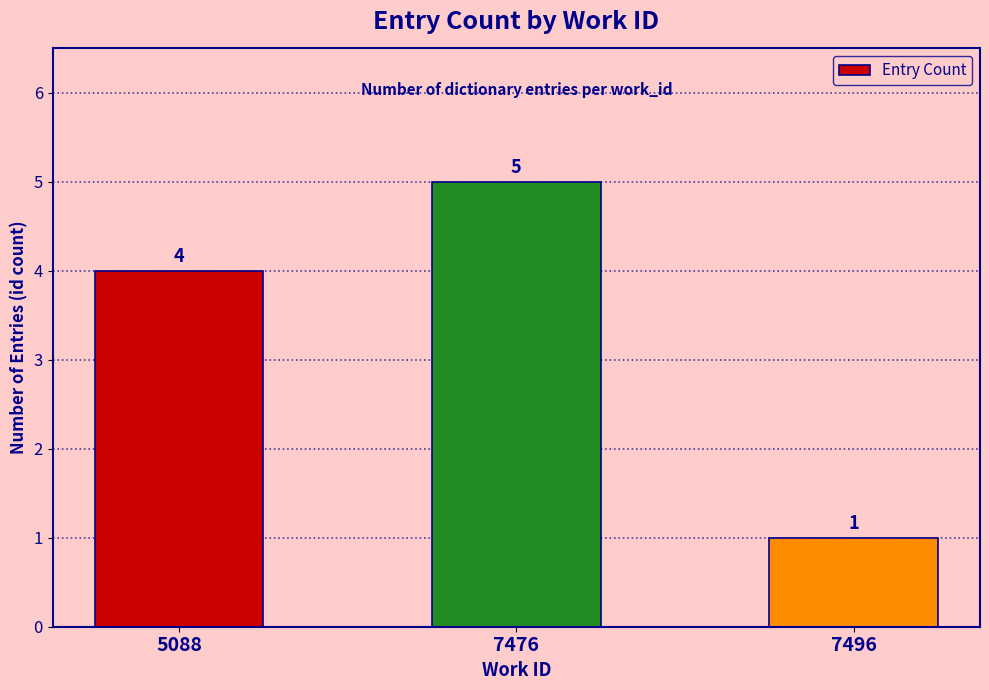

What is the difference between the values at 7496 and 7476?

4